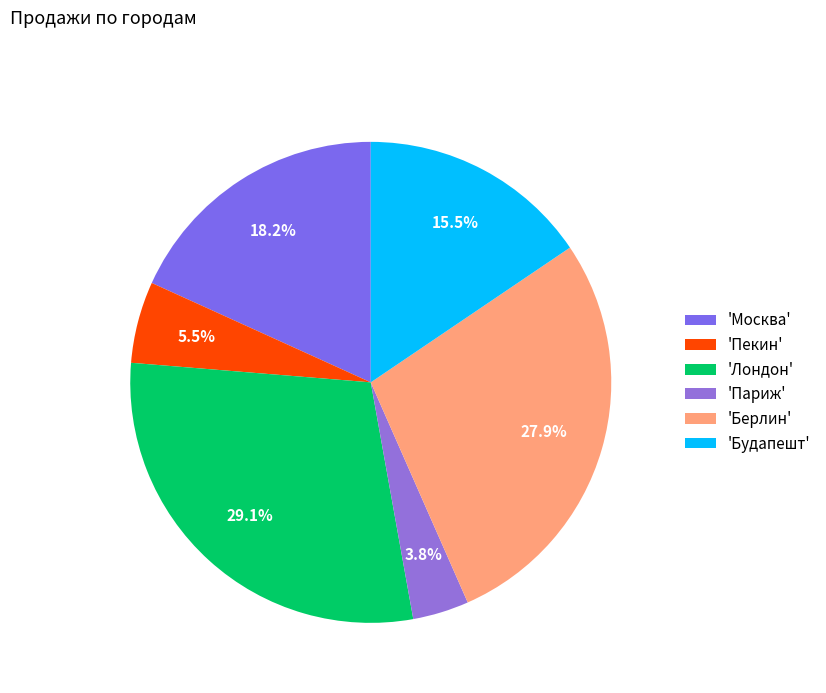

Is there a majority slice in this chart?

No